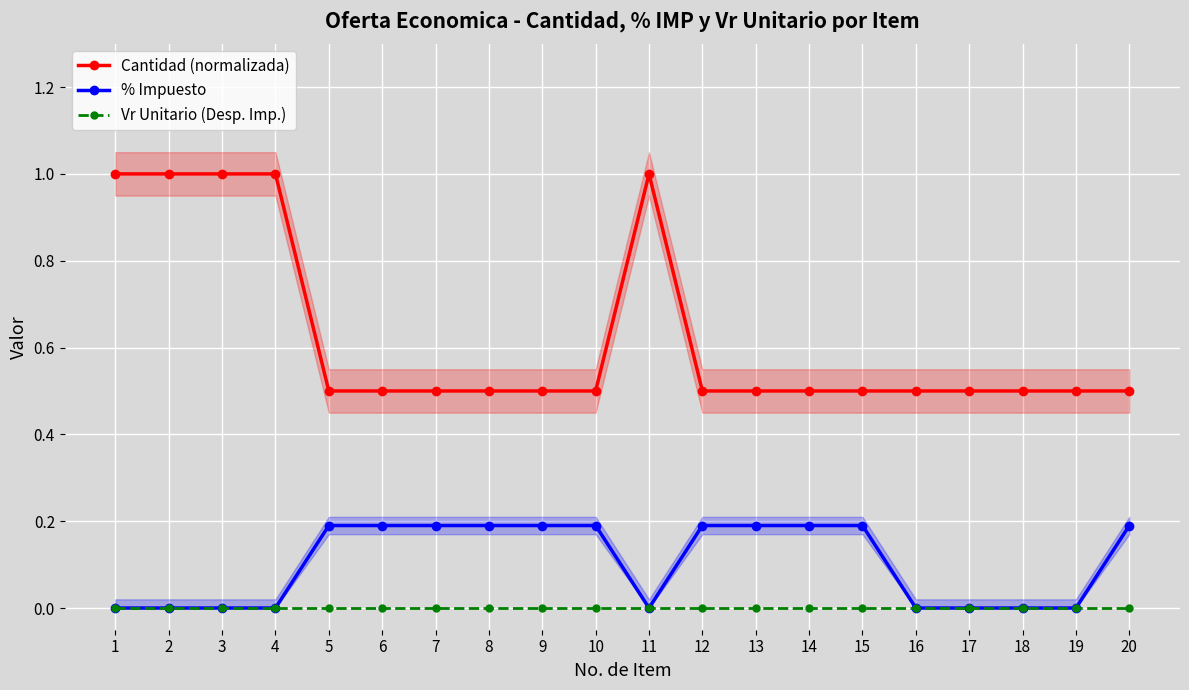

Which series has the largest range (max minus min)?

Cantidad (normalizada)